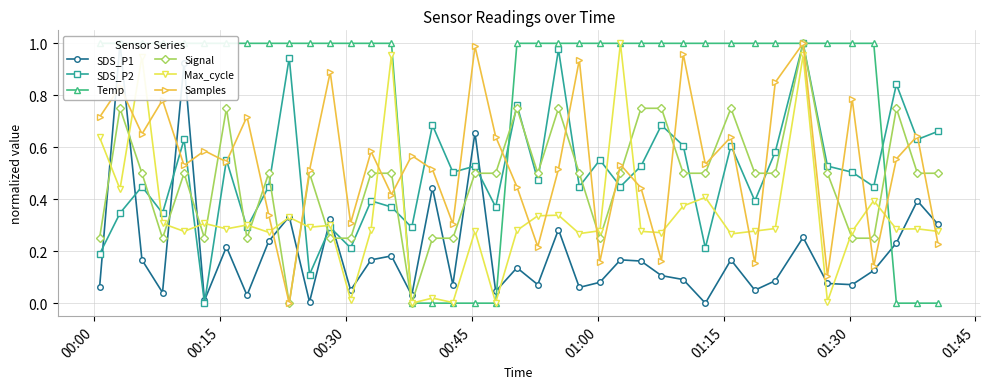

True or false: Signal has more than 2 points higher than both neighbors.

True